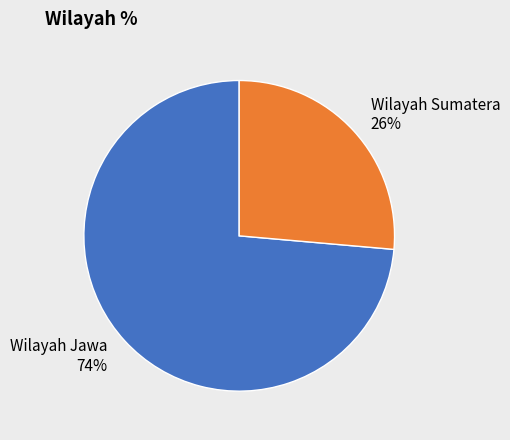

To the nearest percent, what portion does Wilayah Jawa represent?

74%